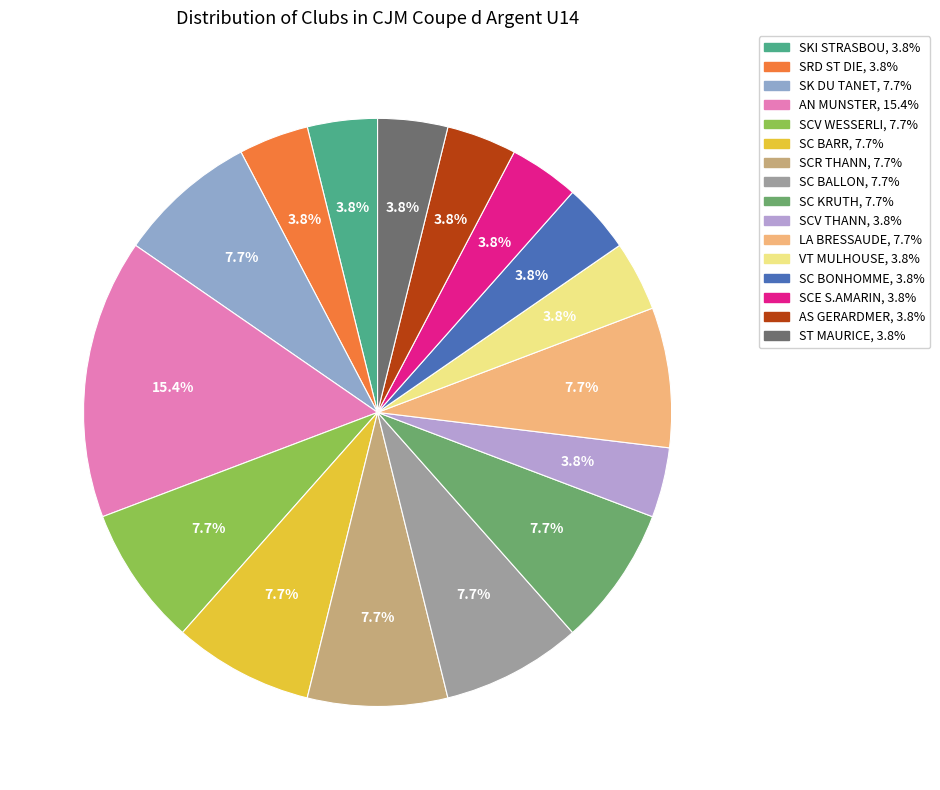

What percentage is the SKI STRASBOU slice, to the nearest percent?

4%